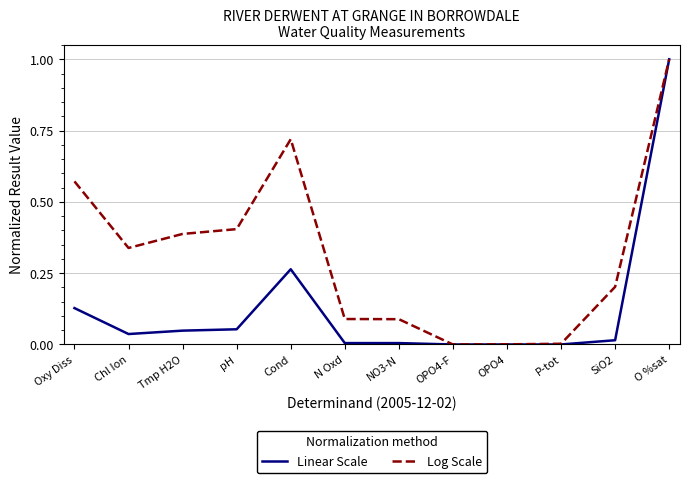

Which series changed the most between NO3-N and OPO4?

Log Scale